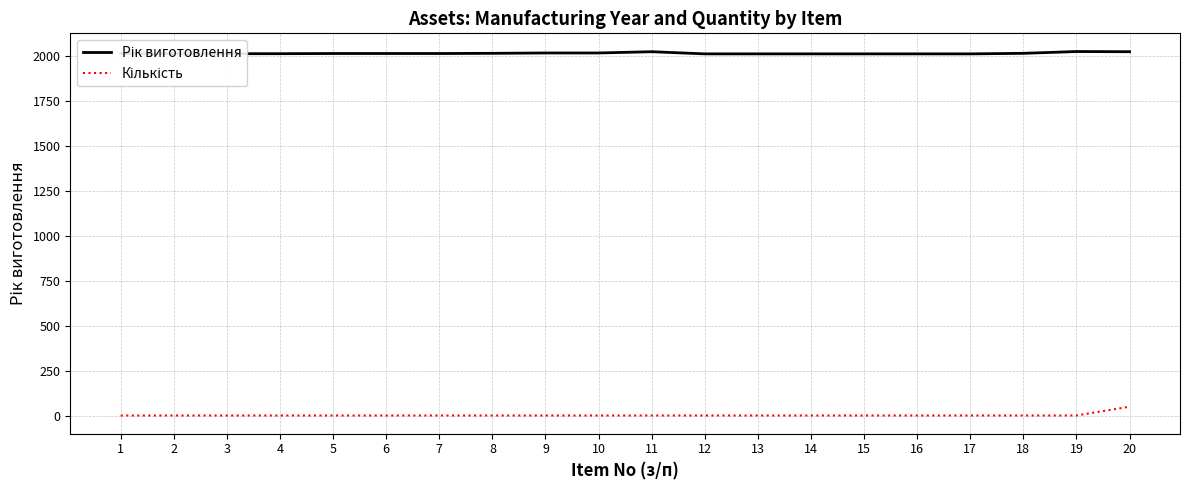

What is the greatest value displayed?

2024